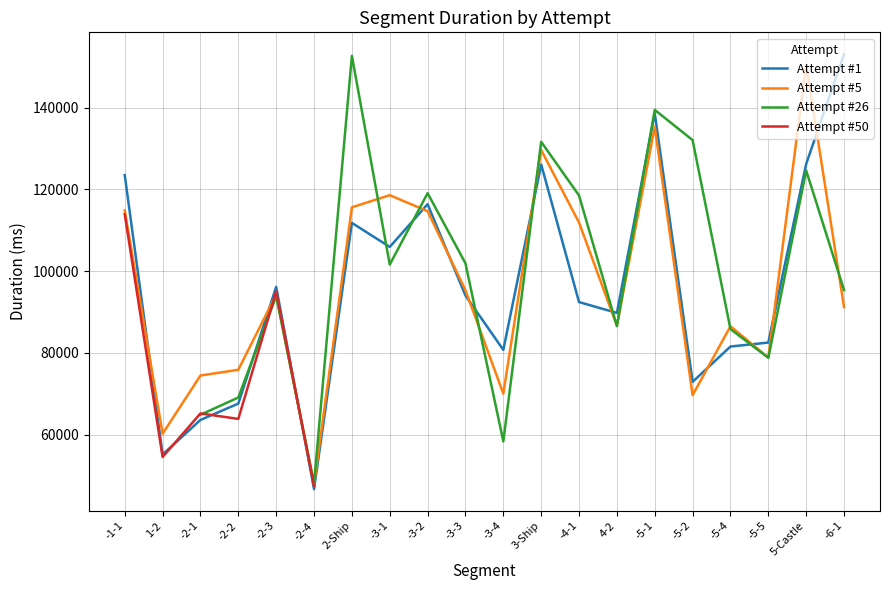

How many lines are shown in the chart?

4